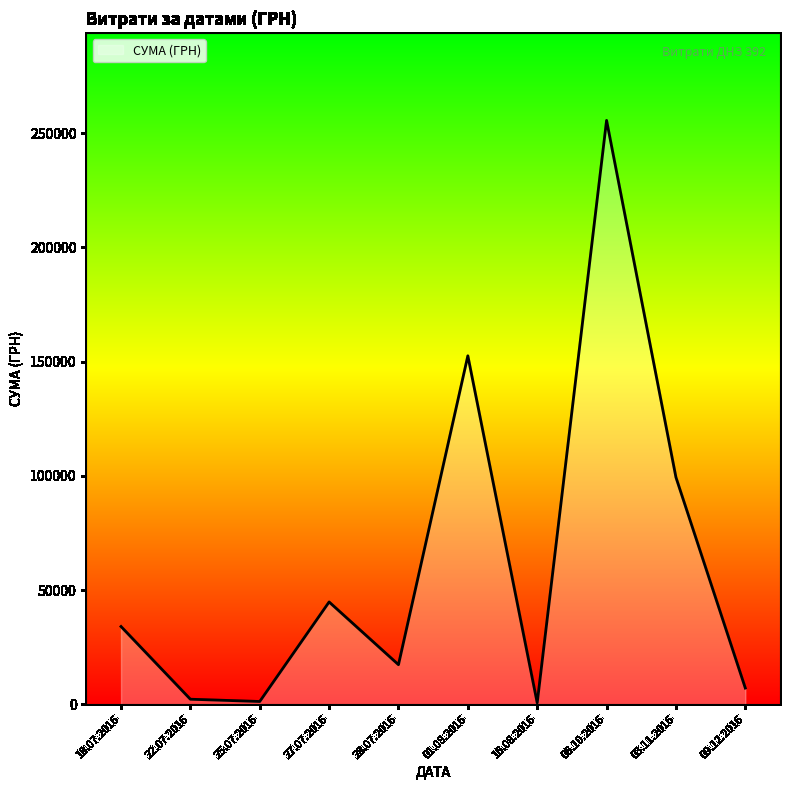

What is the maximum value shown in the chart?

255550.2